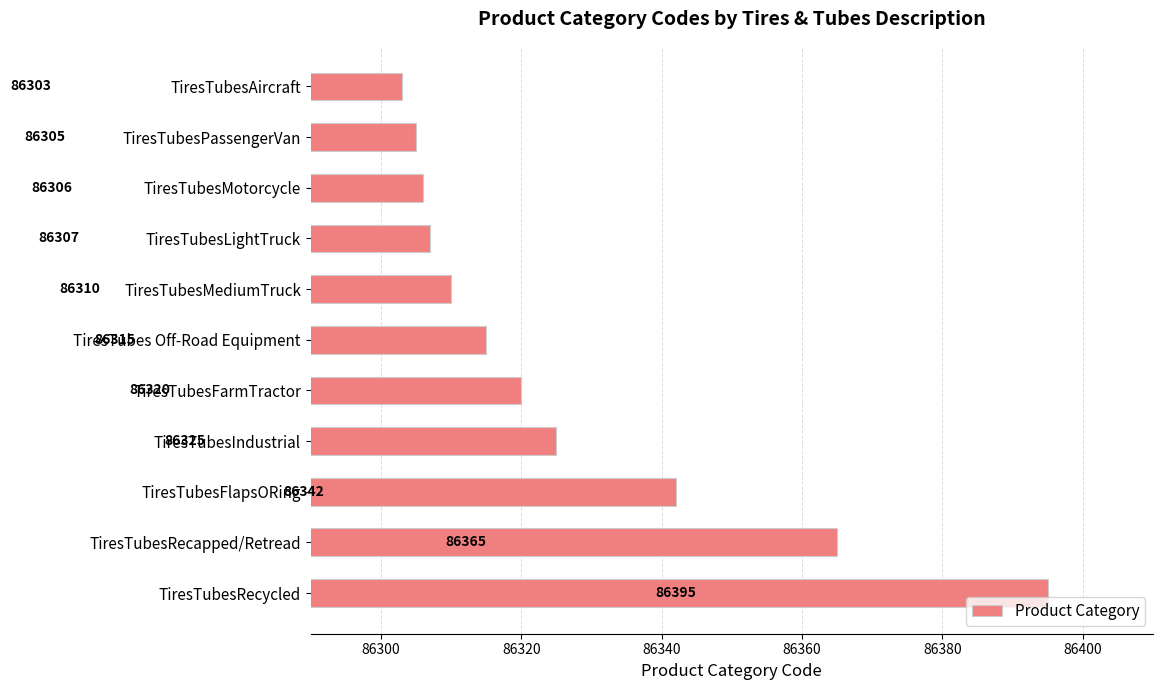

What is the value of the 1st bar from the top?

86303